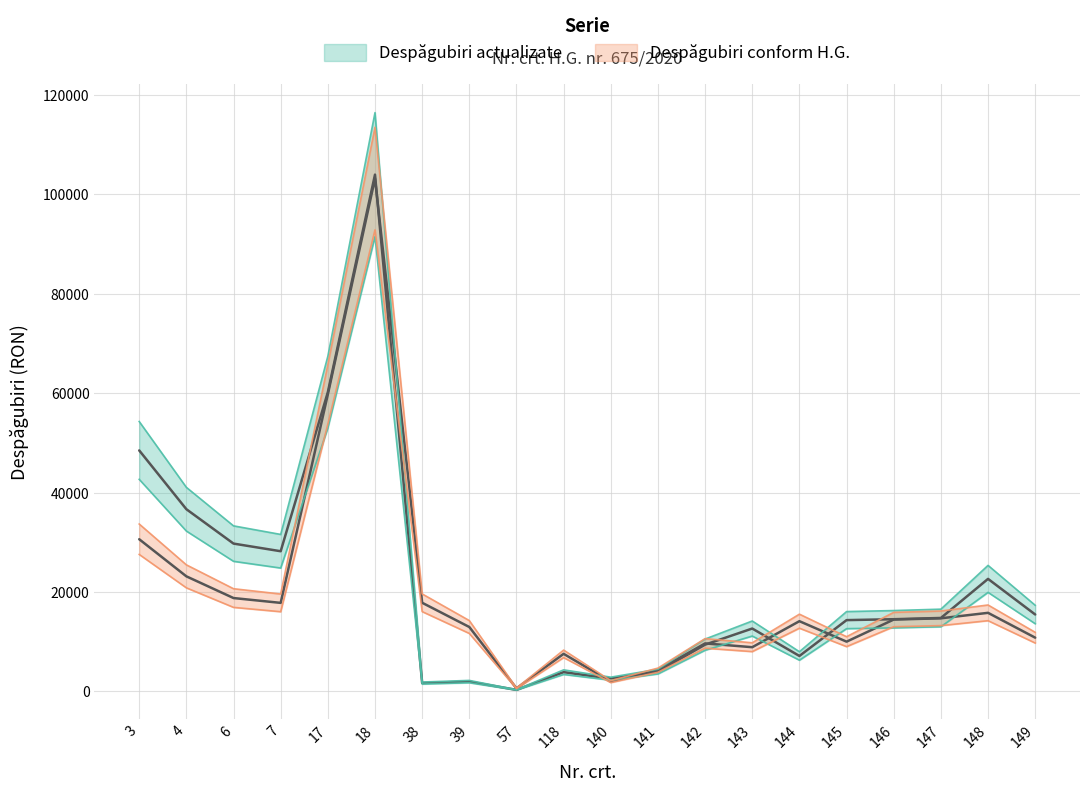

Where do Despăgubiri actualizate and Despăgubiri conform H.G. first cross each other?

18 and 38